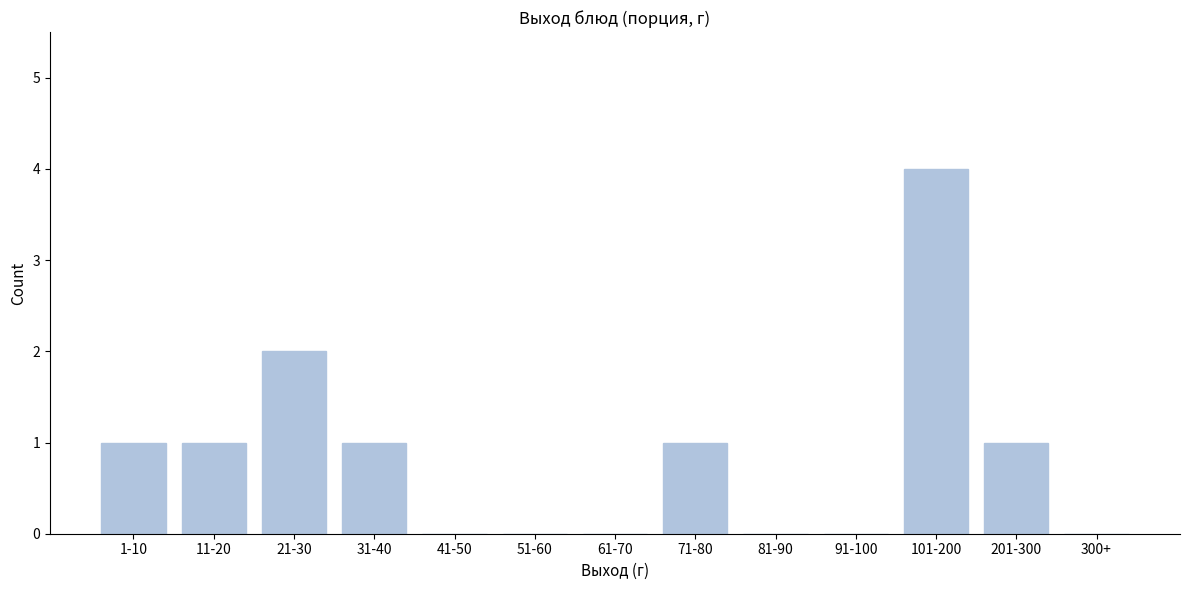

Reading left to right, what are all the values shown in this chart?

1-10=1	11-20=1	21-30=2	31-40=1	41-50=0	51-60=0	61-70=0	71-80=1	81-90=0	91-100=0	101-200=4	201-300=1	300+=0